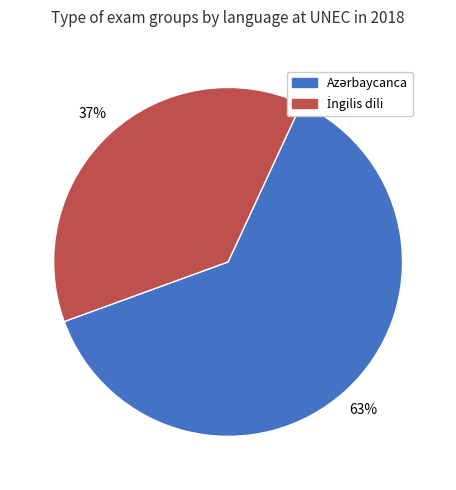

How many slices are in this pie chart?

2